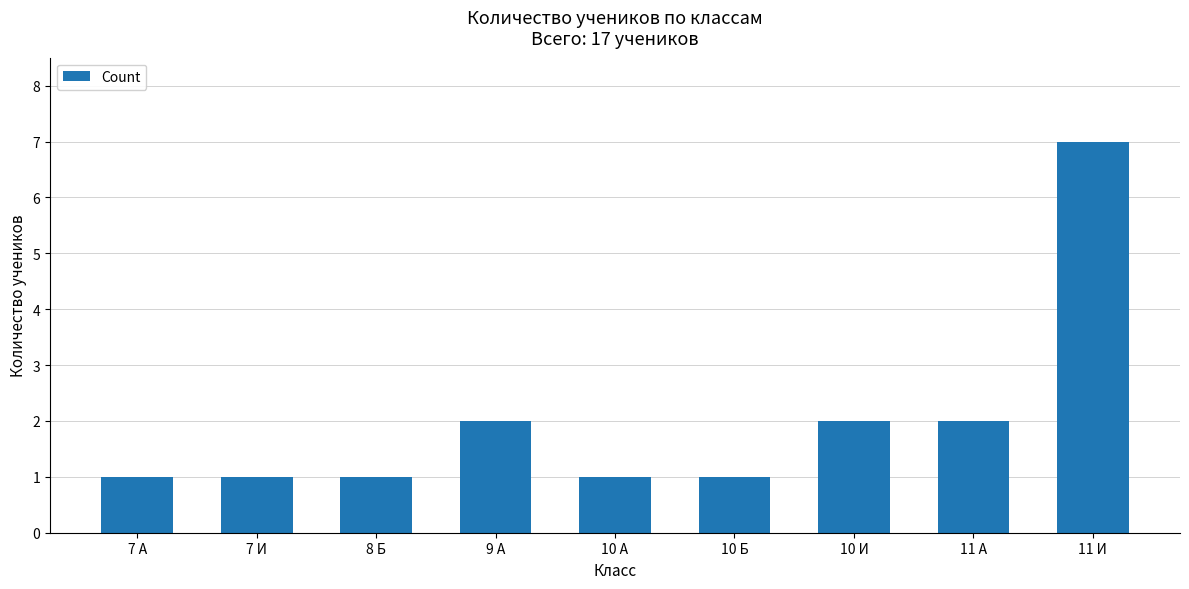

What is the ratio of the value at 9 А to the value at 8 Б?

2.0